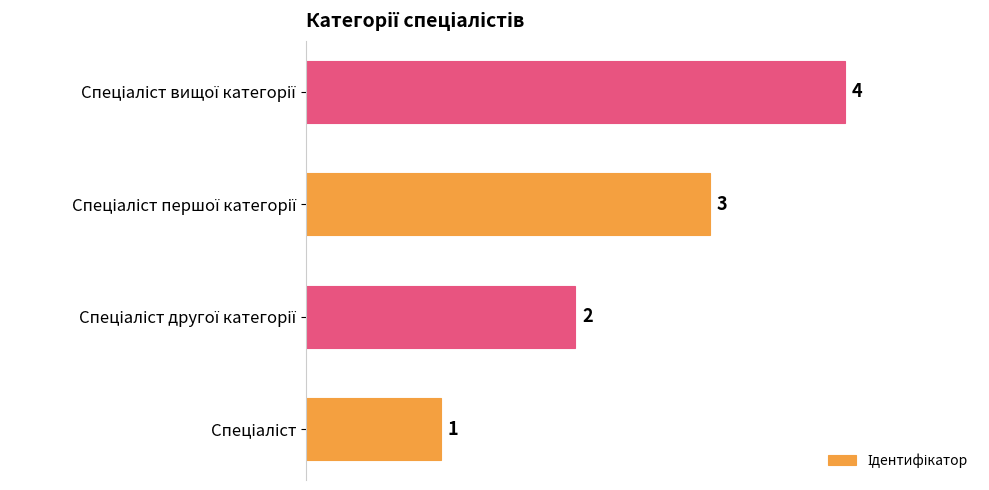

What is the greatest value displayed?

4